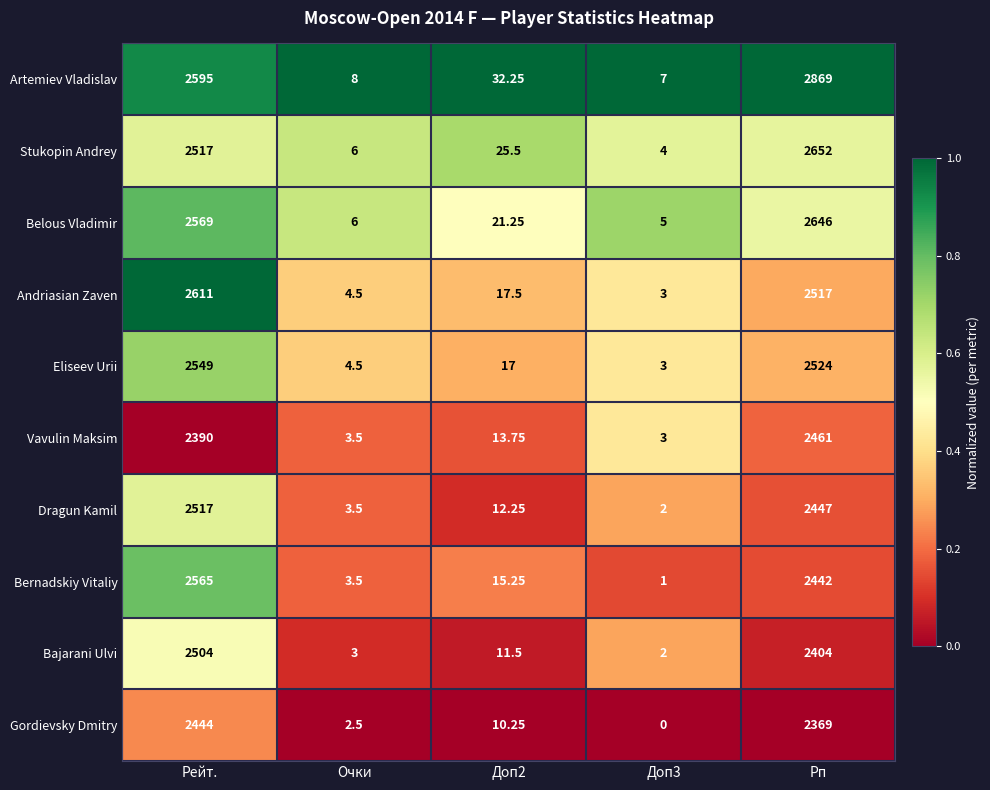

Which category has the highest value across all series?

Рп